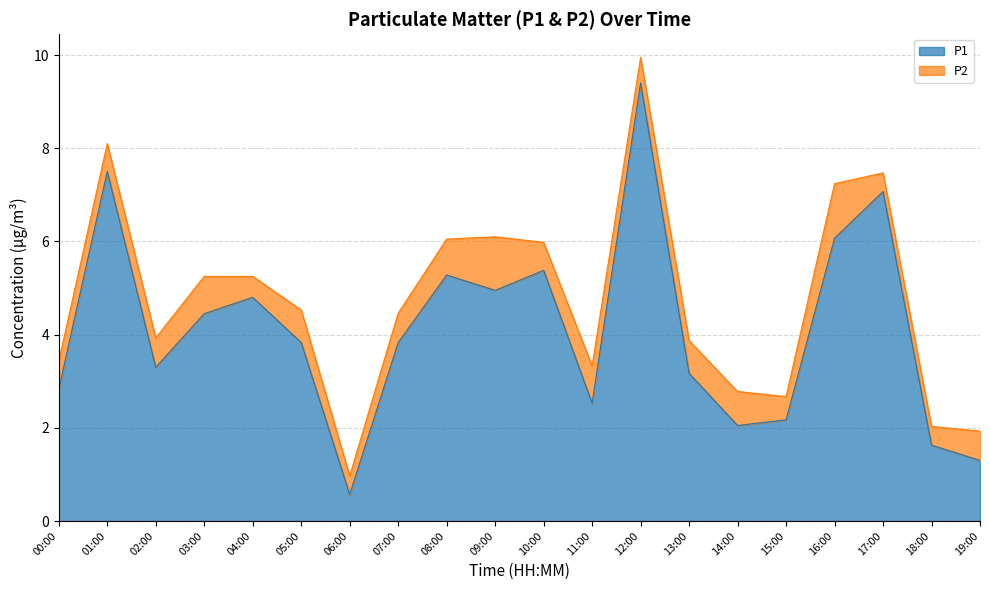

The value at 08:00 is 9.5. True or false?

False